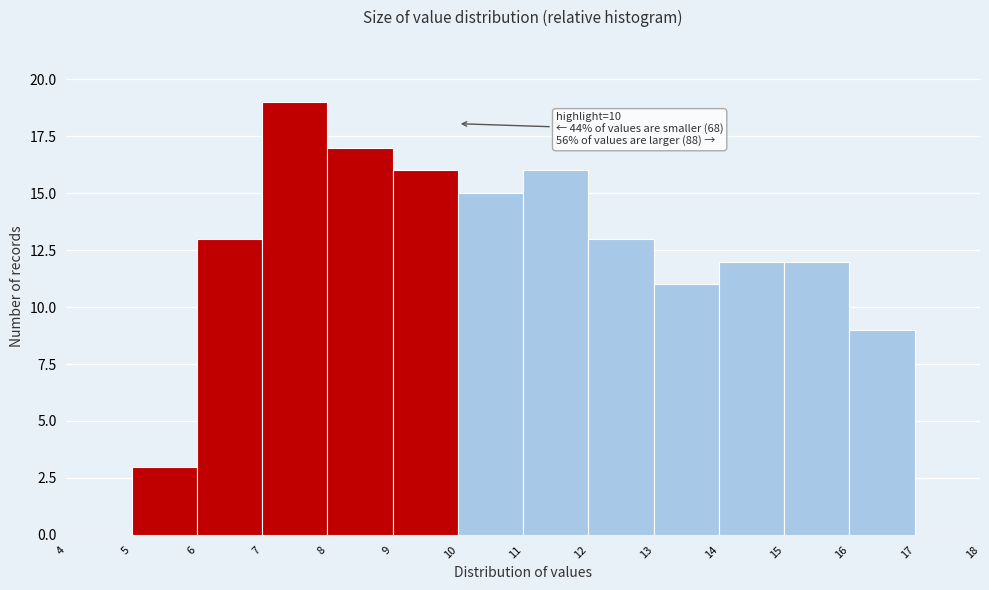

Over which range of the x-axis is the bar tallest?

7 to 8